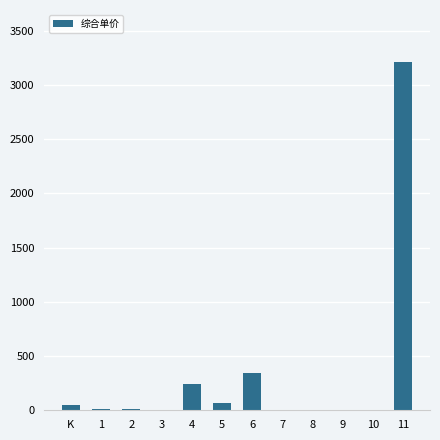

What is the sum of all values?

3949.6